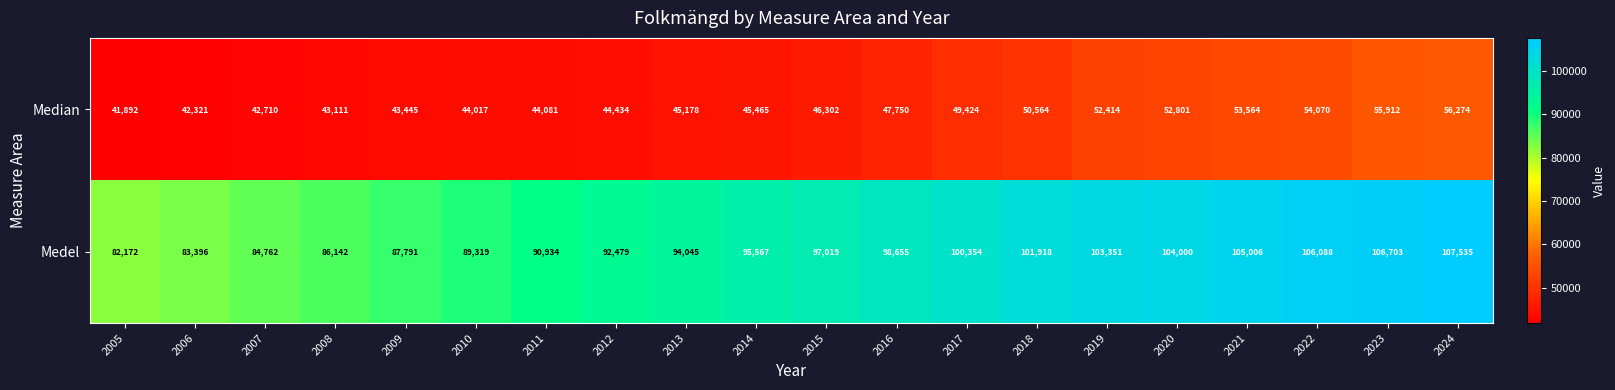

At which label is Median closest to 49083?

2017